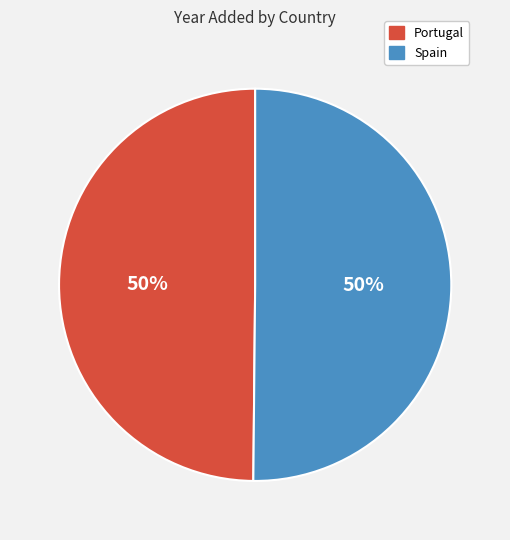

The Portugal slice represents 35% of the pie. True or false?

False